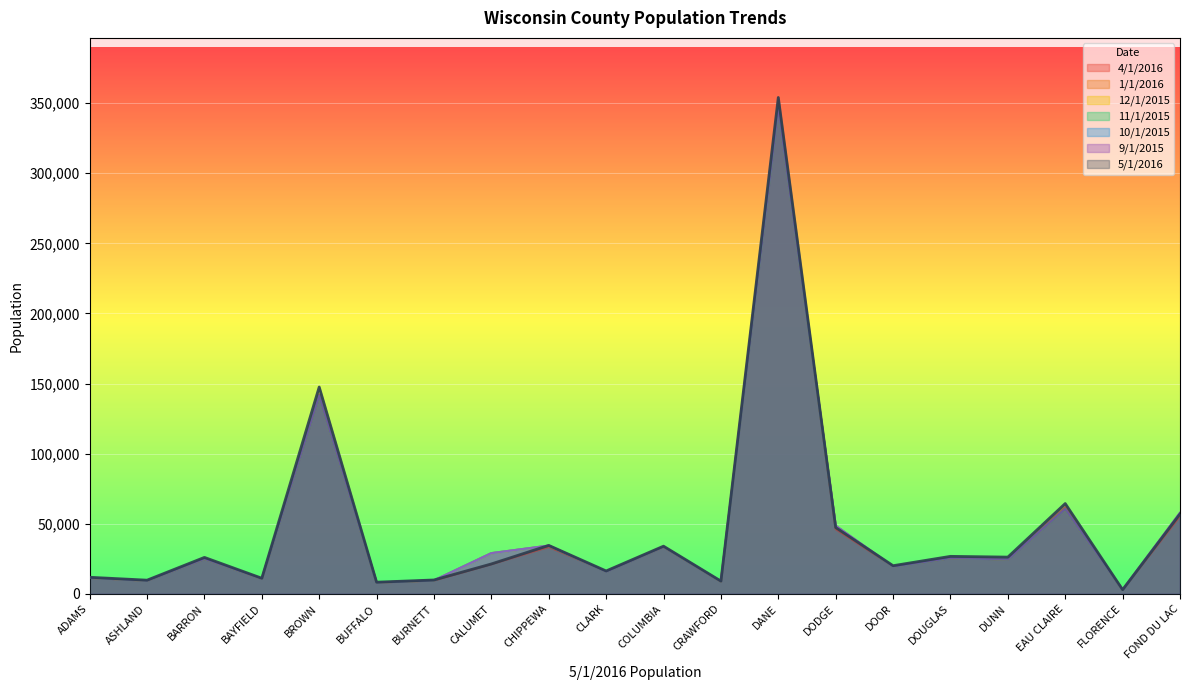

True or false: 12/1/2015 has a value of 14099 at COLUMBIA.

False